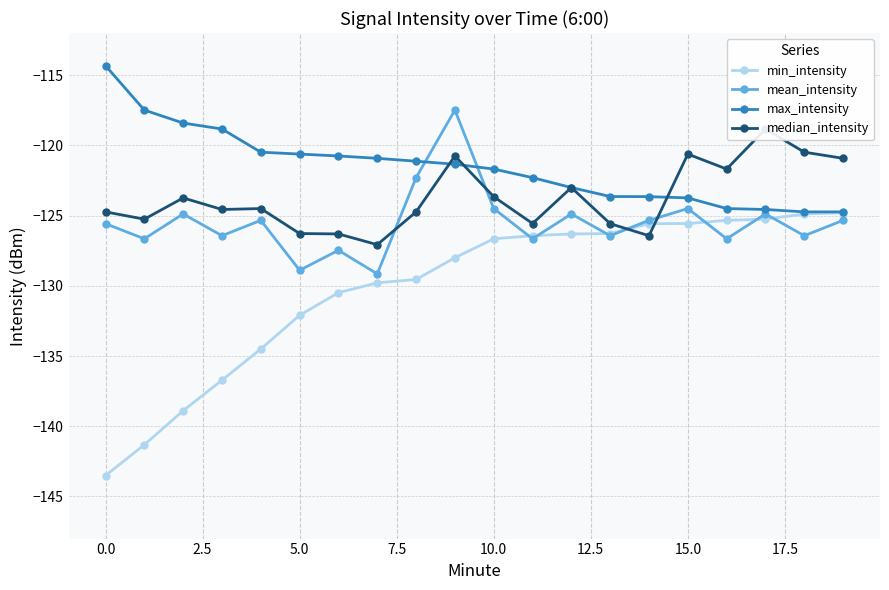

What is the approximate value of max_intensity at 15.0?

-123.7